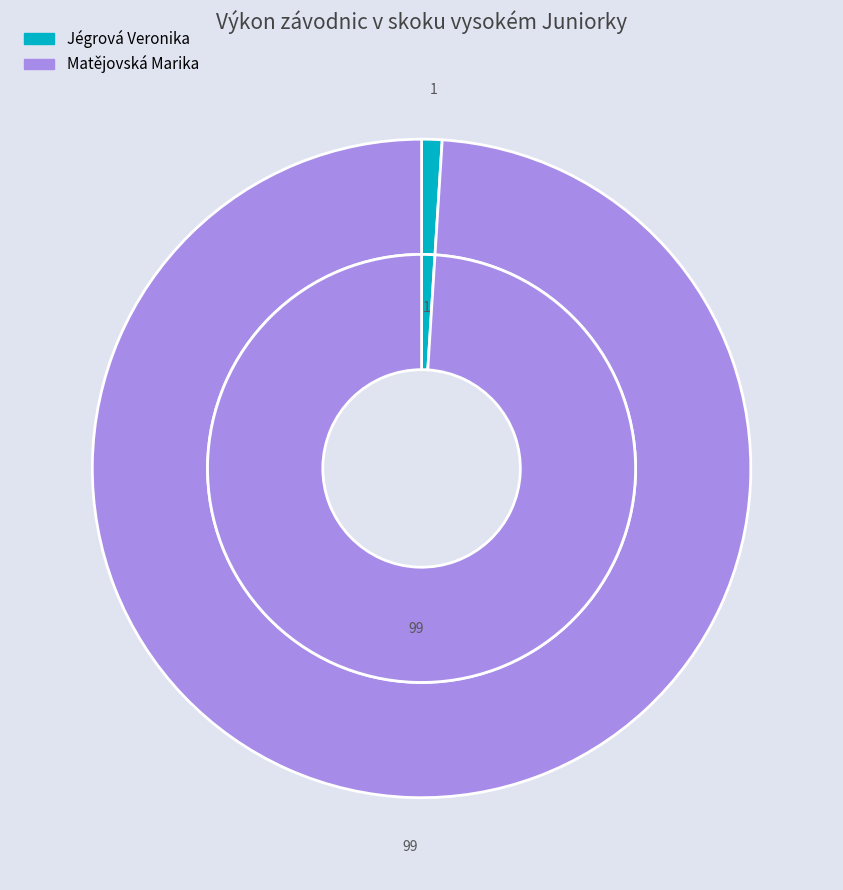

To the nearest percent, what is the average slice percentage?

50%